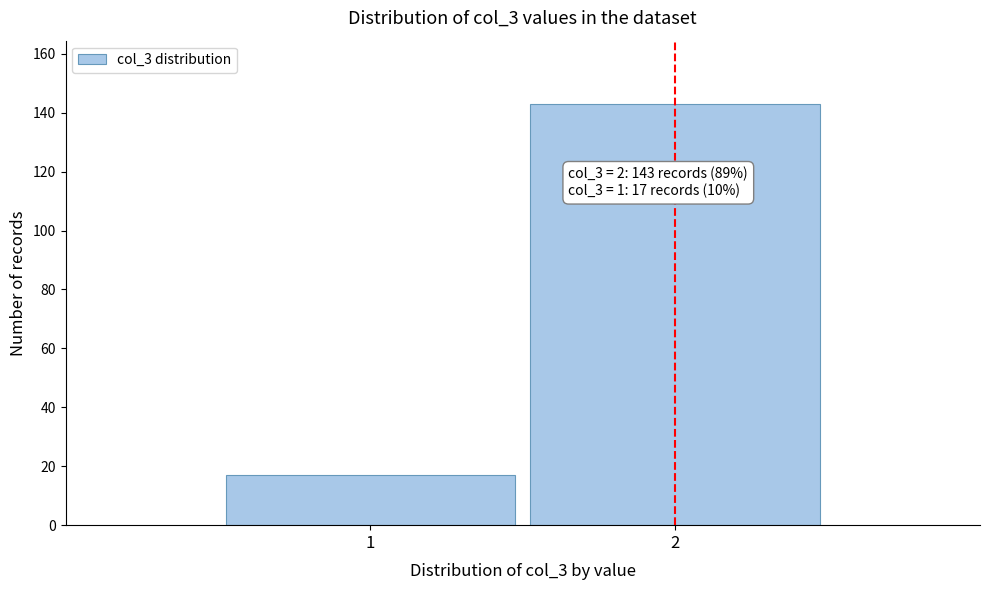

Reading right to left, what are all the values shown in this chart?

2=143	1=17